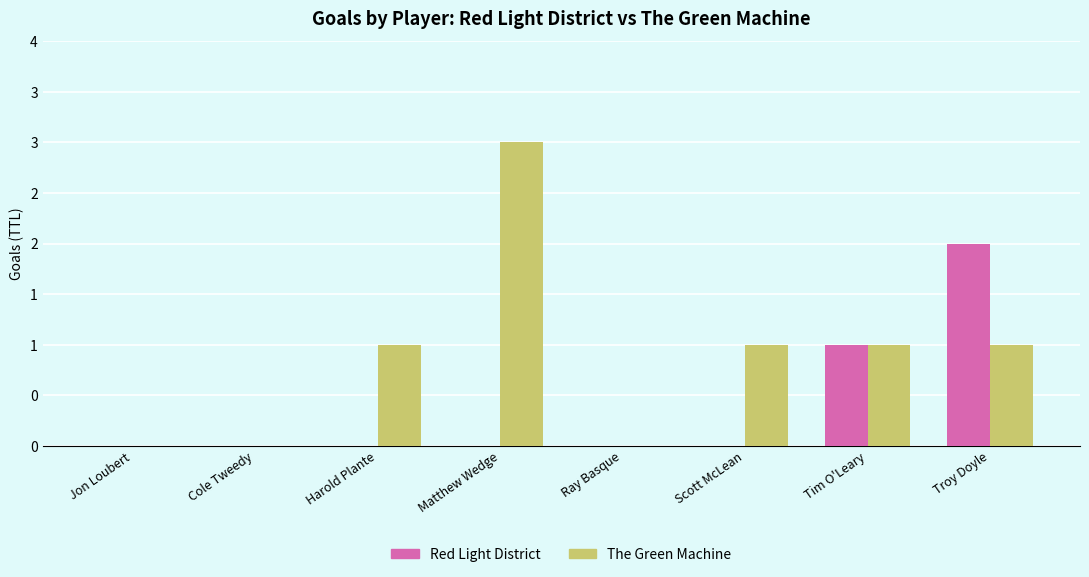

Which series has the widest spread of values?

The Green Machine